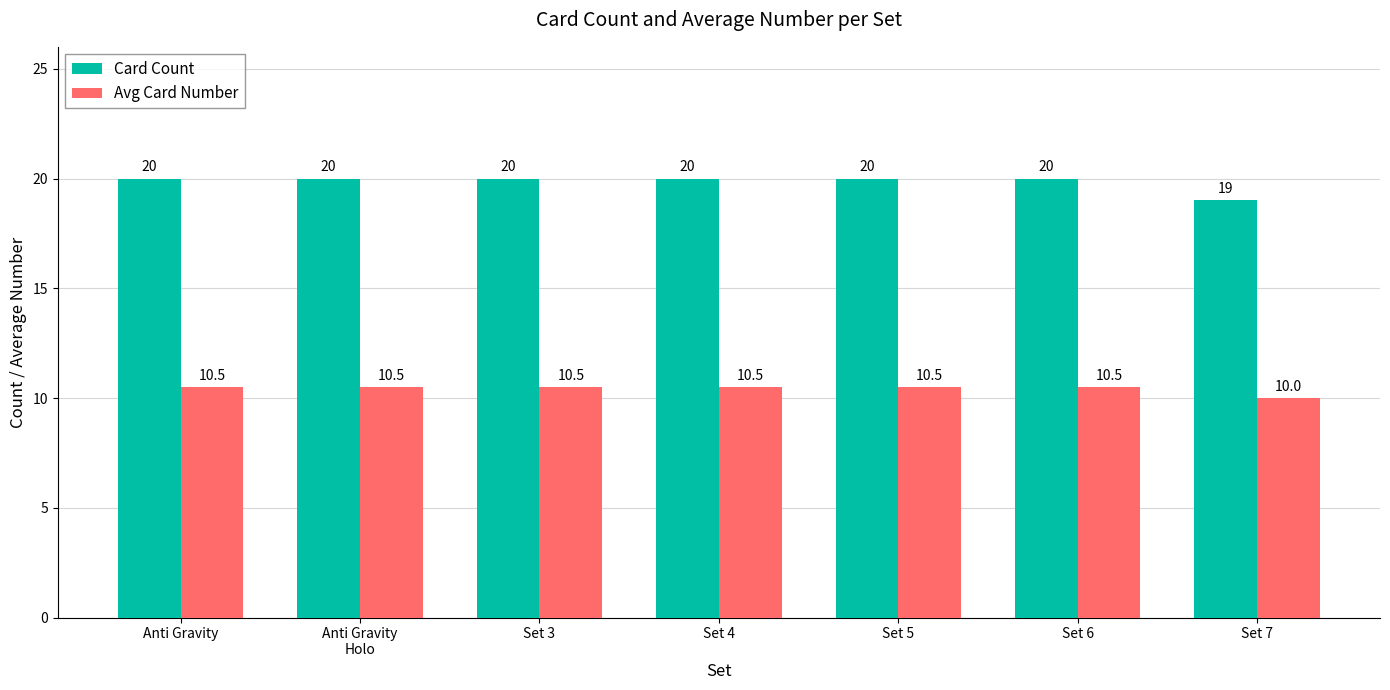

At Set 3, list the series in order from largest to smallest.

Card Count, Avg Card Number